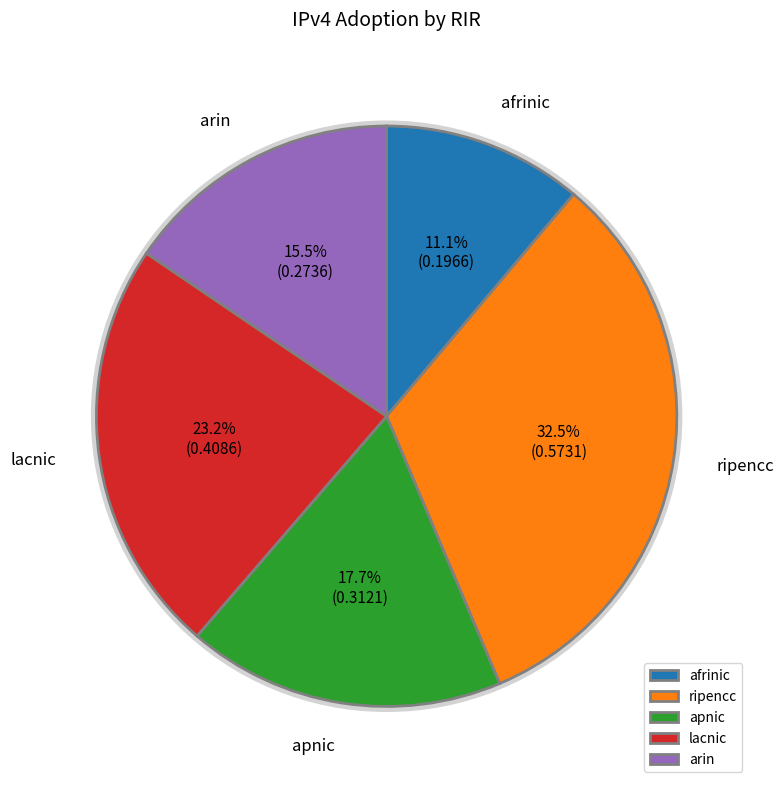

How many slices are in this pie chart?

5